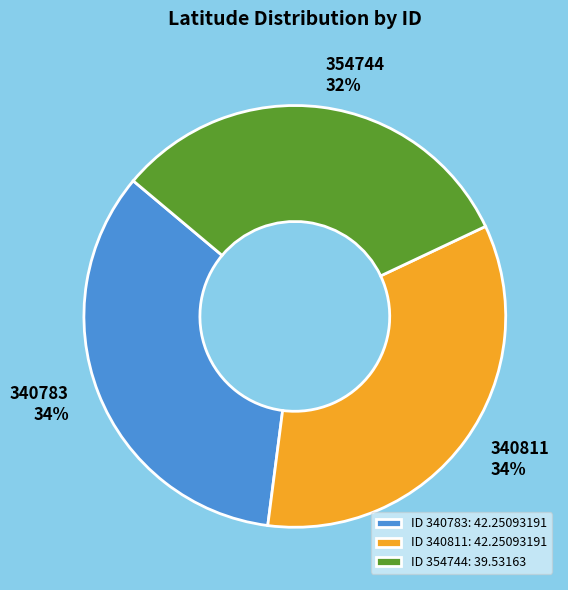

To the nearest percent, what is the combined percentage of 340811 and 340783?

68%